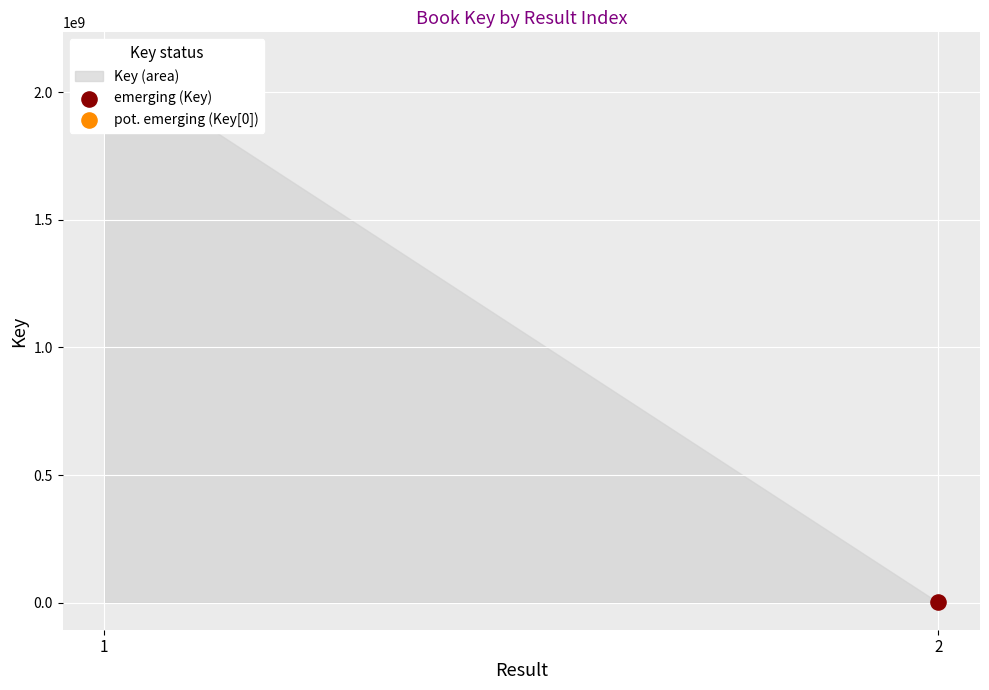

What is the change in value from 1 to 2?

-2128545637